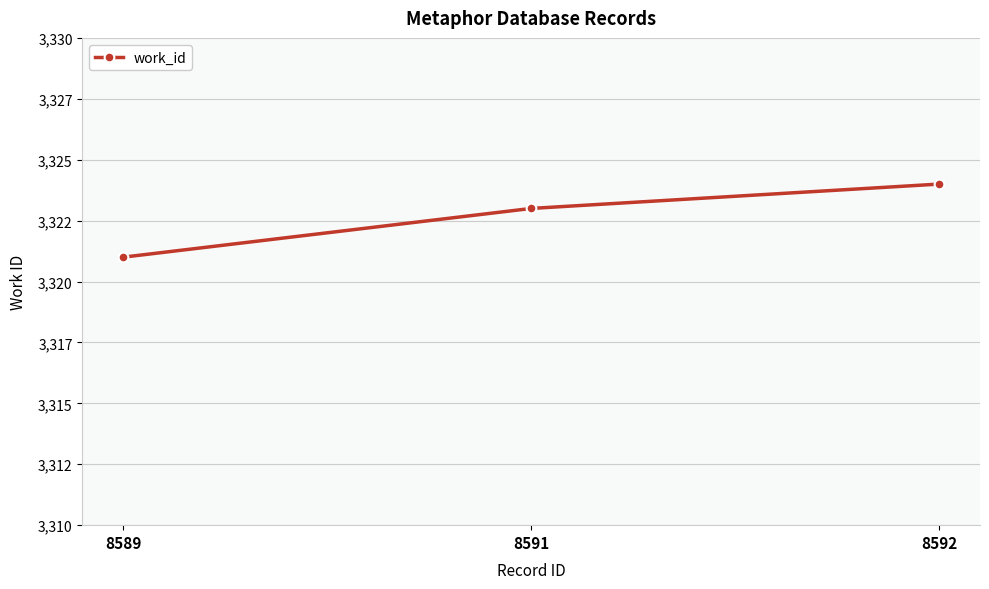

Which has a higher value, 8589 or 8592?

8592